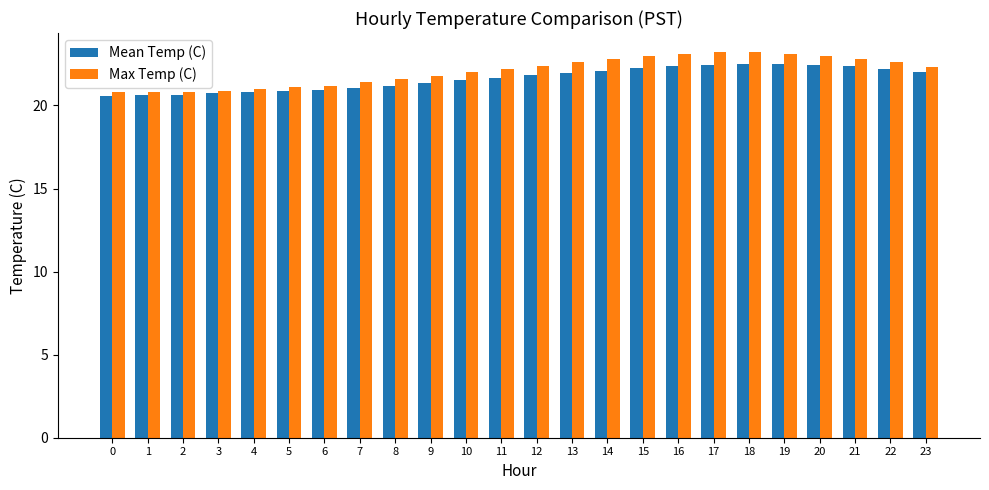

Which series has the widest spread of values?

Max Temp (C)